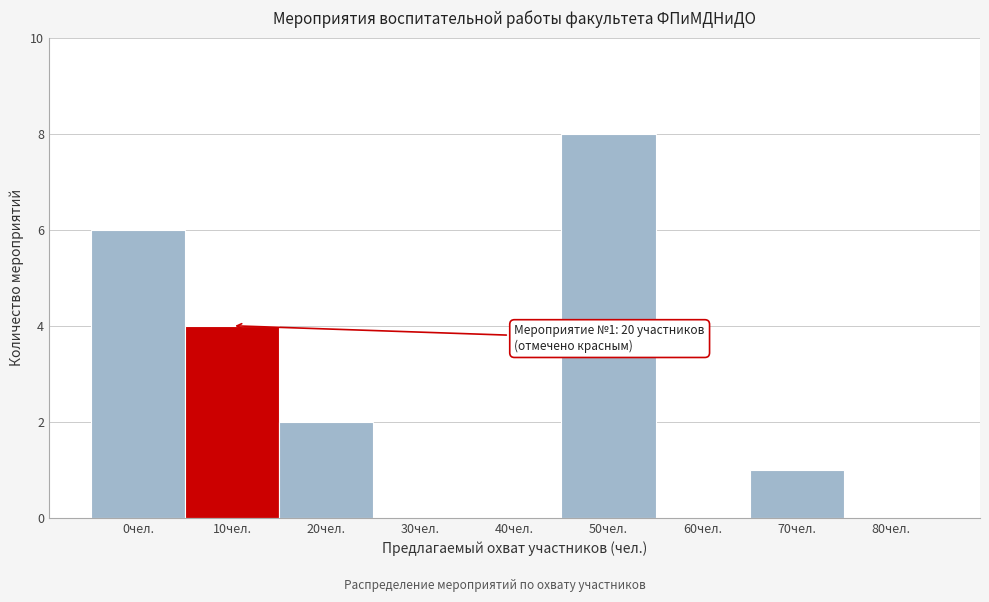

Reading left to right, what are all the values shown in this chart?

0чел.=6	10чел.=4	20чел.=2	30чел.=0	40чел.=0	50чел.=8	60чел.=0	70чел.=1	80чел.=0